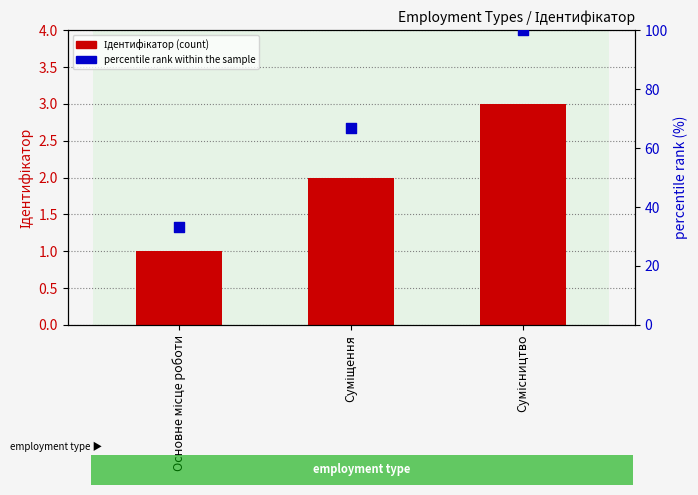

Which series has the largest total across all categories?

percentile rank within the sample